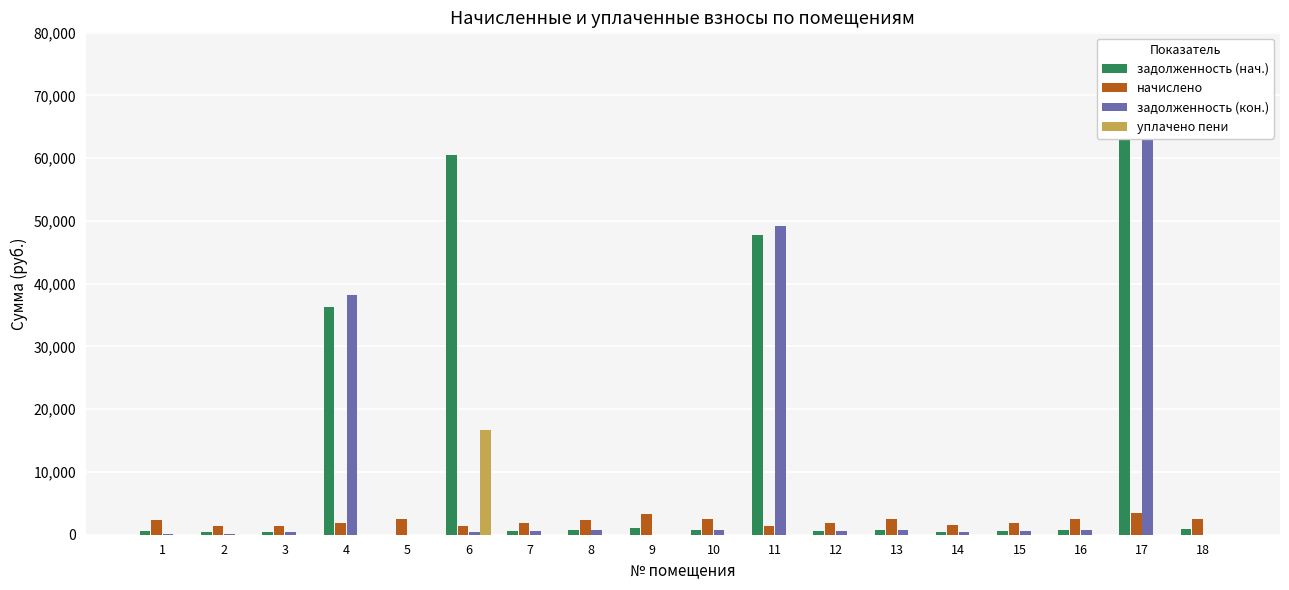

At 1, list the series in order from smallest to largest.

уплачено пени, задолженность (кон.), задолженность (нач.), начислено